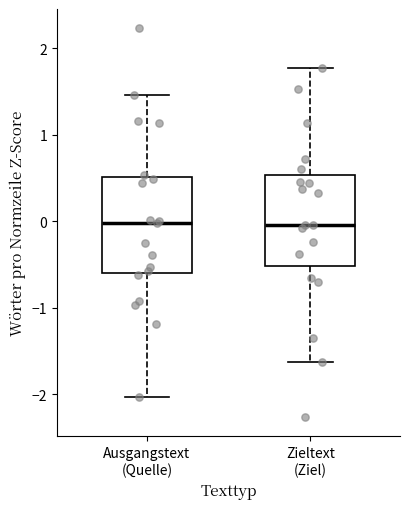

Where is the lower edge of the box for Zieltext (Ziel) on the y-axis? The values are not printed on the chart, so give them approximately, as read against the axis.

-0.5